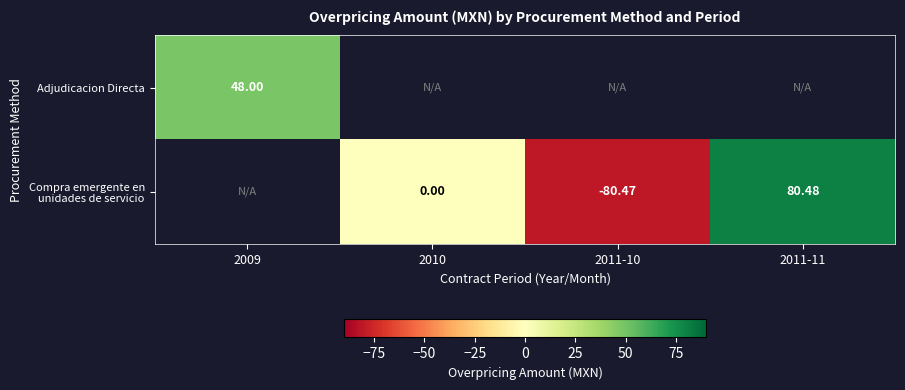

What is the maximum value shown in the chart?

80.5